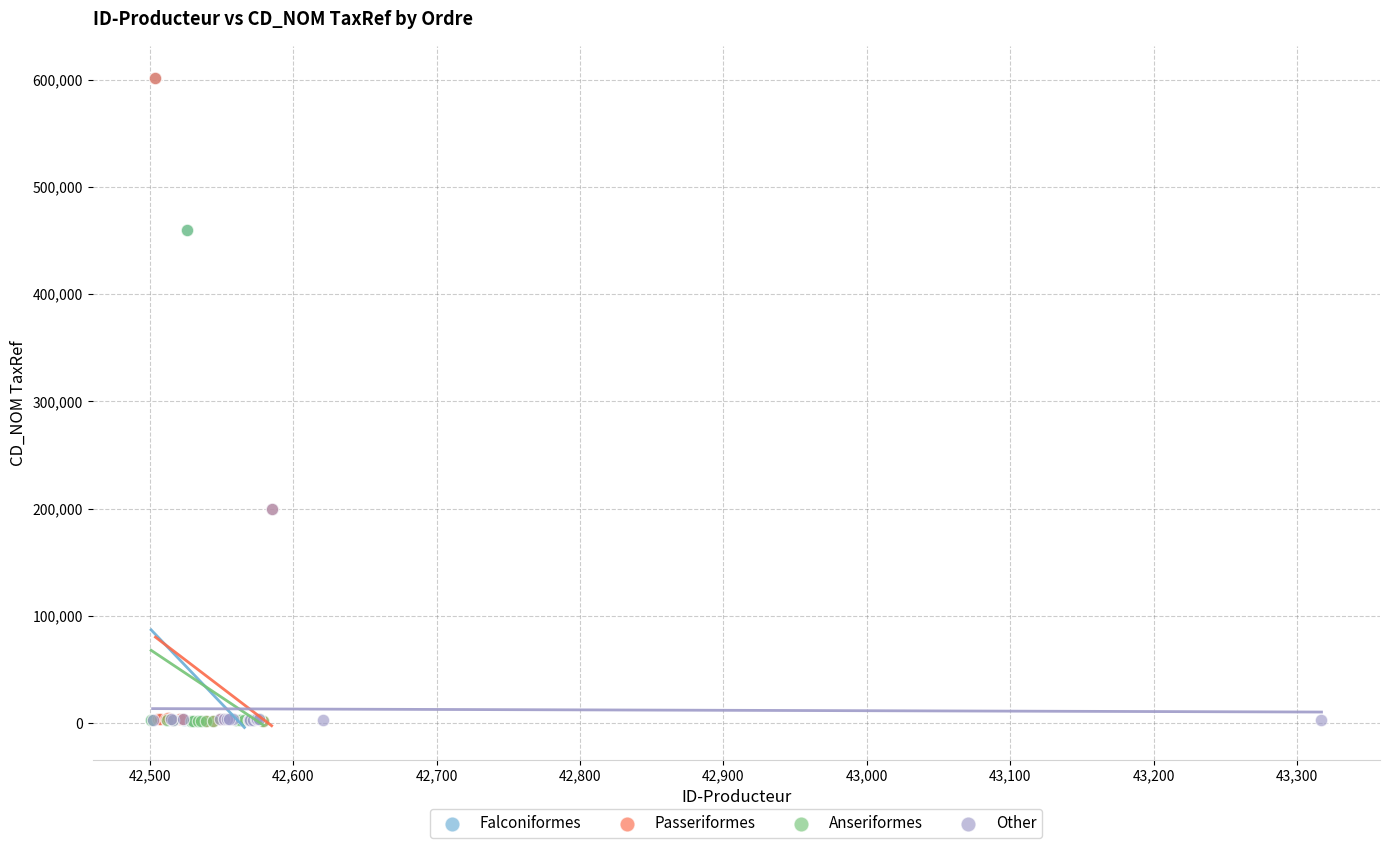

What are all the series names shown in the legend?

Falconiformes, Passeriformes, Anseriformes, Other